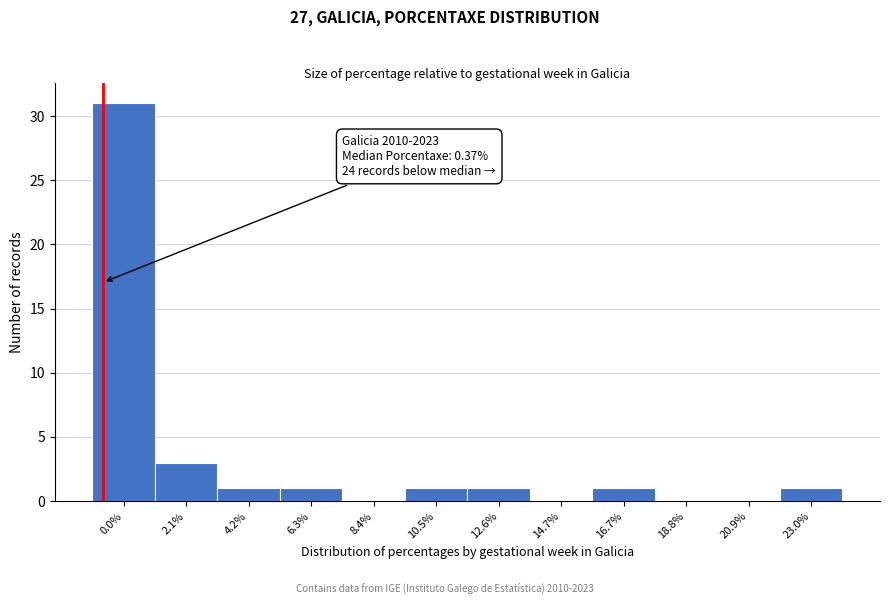

Reading left to right, what are all the values shown in this chart?

0.0%=31	2.1%=3	4.2%=1	6.3%=1	8.4%=0	10.5%=1	12.6%=1	14.7%=0	16.7%=1	18.8%=0	20.9%=0	23.0%=1